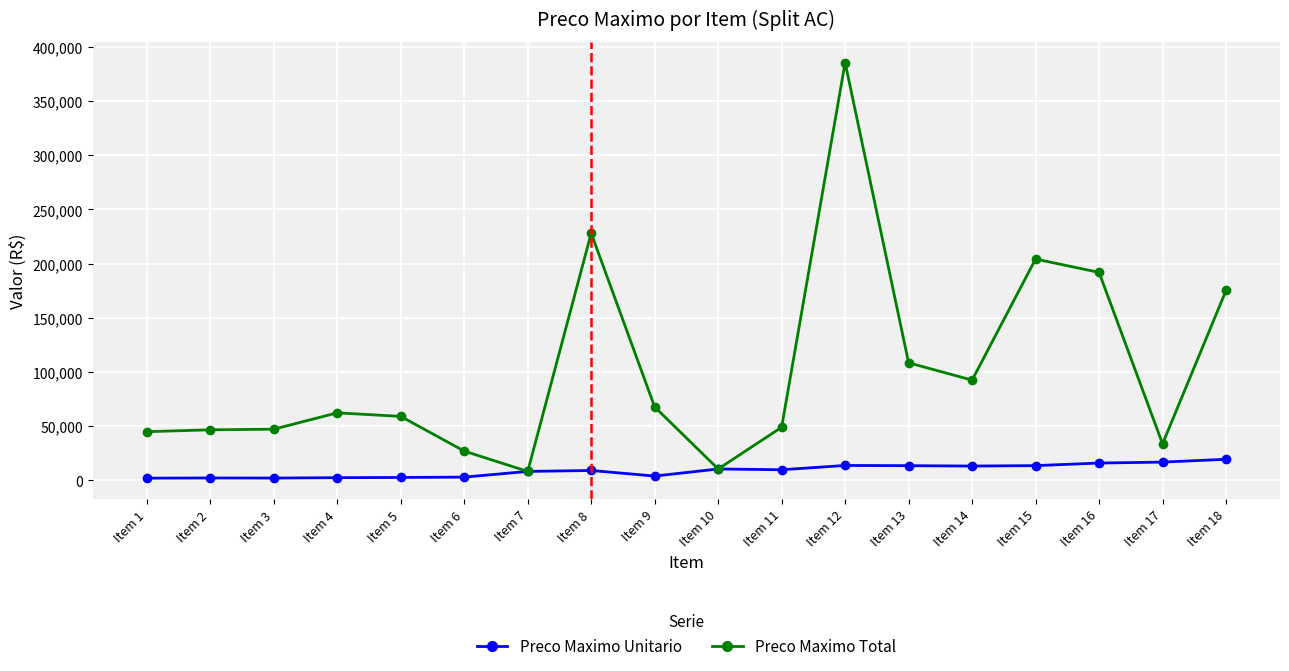

Which category has the highest value in the Preco Maximo Total series?

Item 12